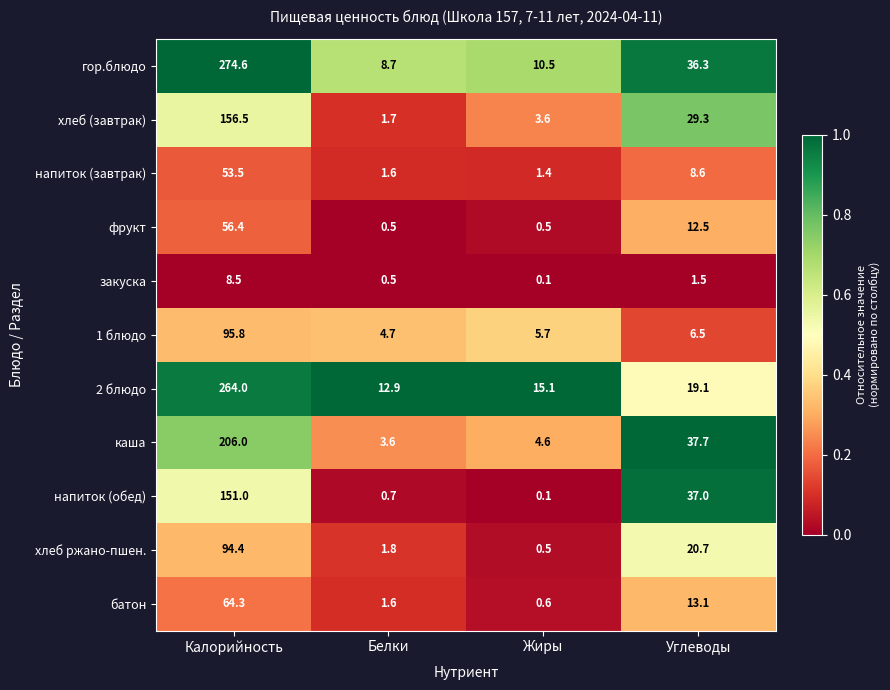

Rank the categories by батон value from highest to lowest.

Калорийность, Углеводы, Белки, Жиры